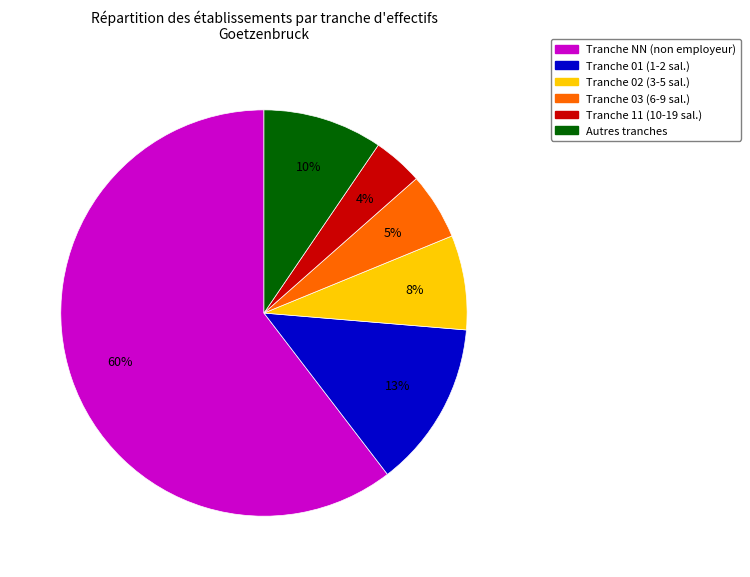

Is there a majority slice in this chart?

Yes